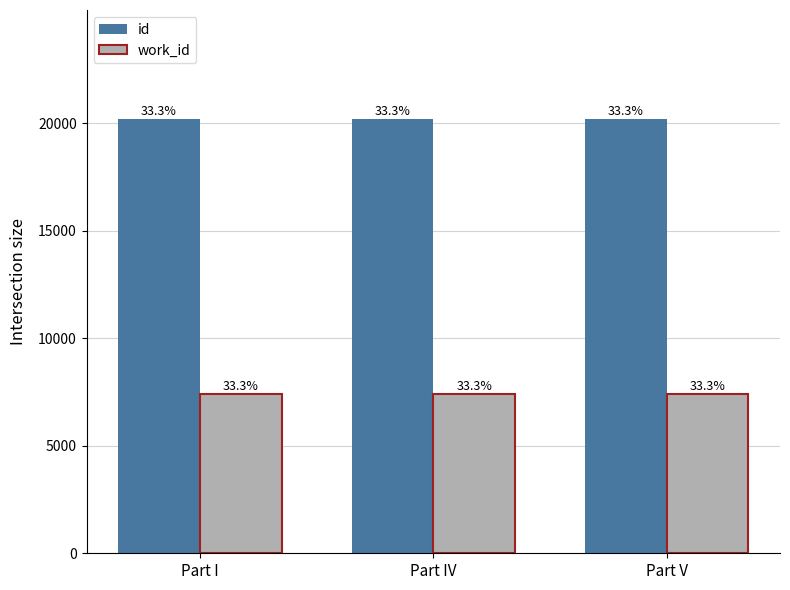

What is the value of the work_id bar at the 2nd from the left?

7391